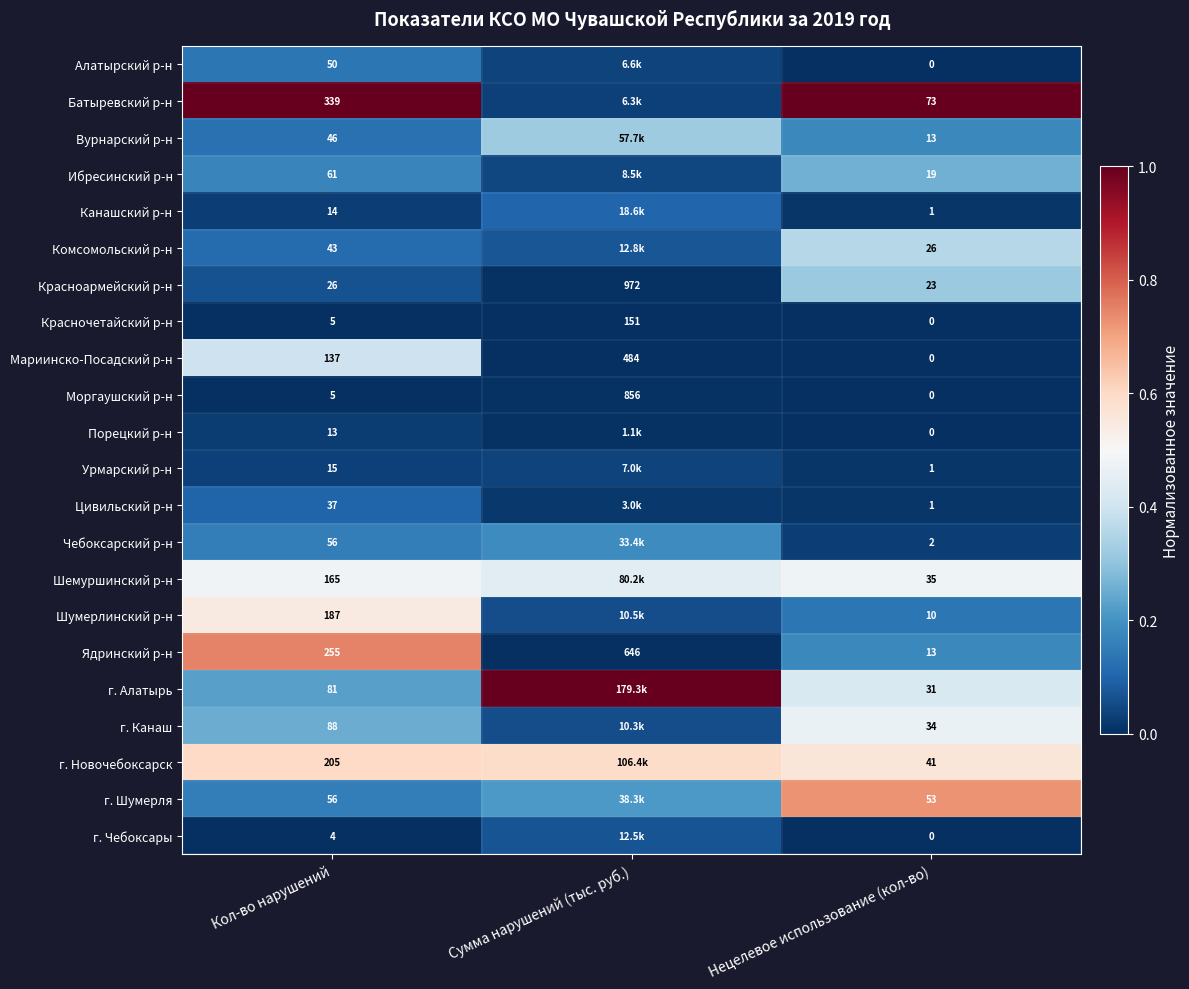

At how many categories does at least one series exceed 0?

3